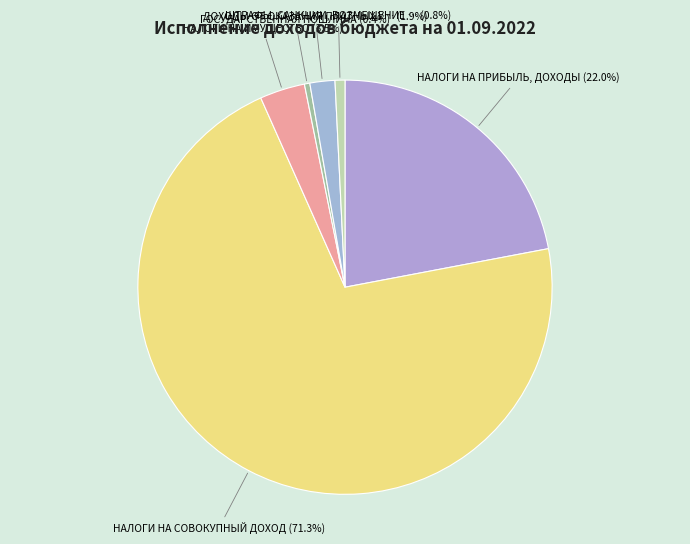

Does НАЛОГИ НА СОВОКУПНЫЙ ДОХОД represent more than half of the total?

Yes